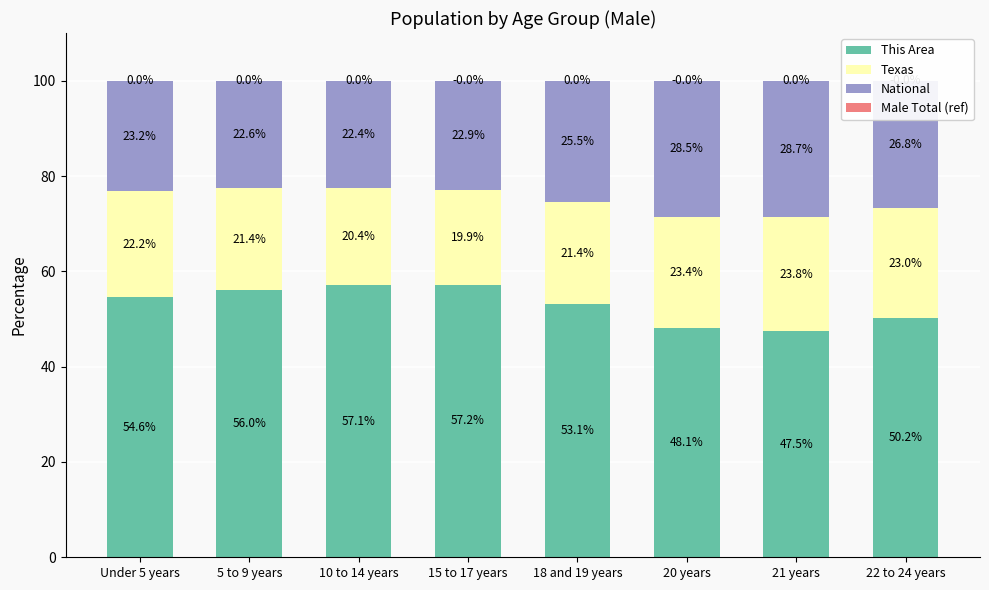

At which category does the chart reach its minimum across all series?

15 to 17 years